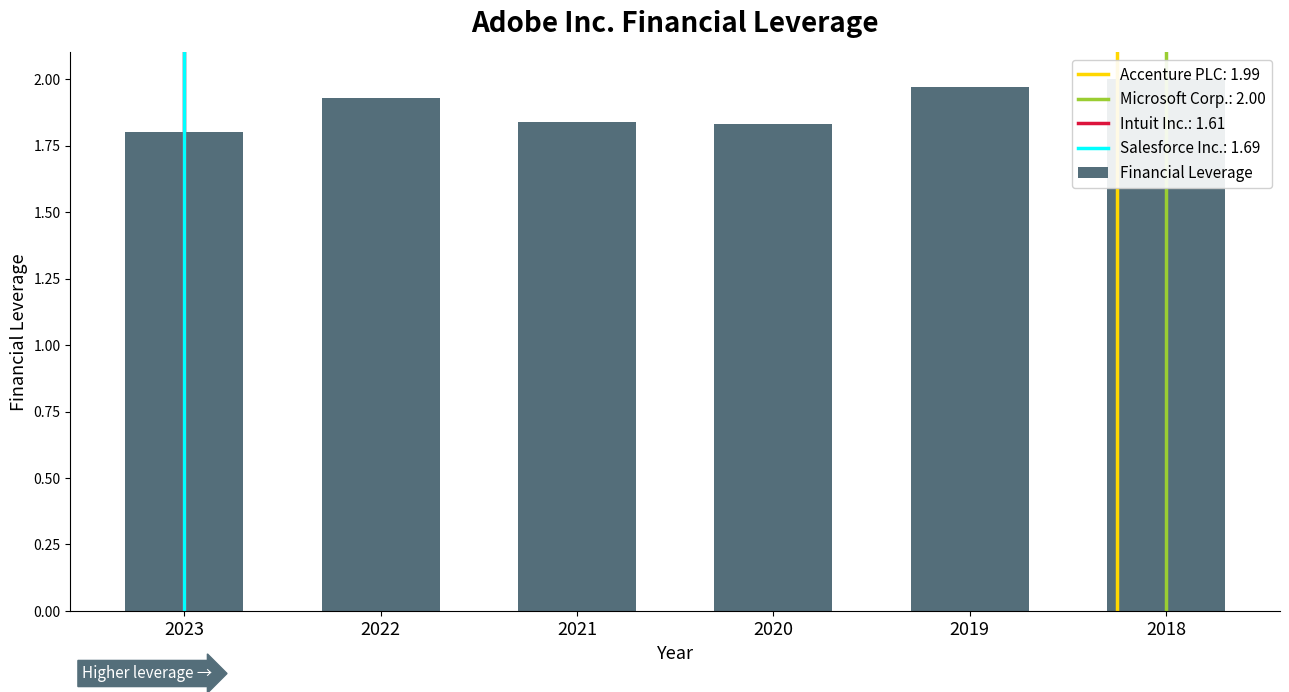

The value at 2022 is 3.0. True or false?

False